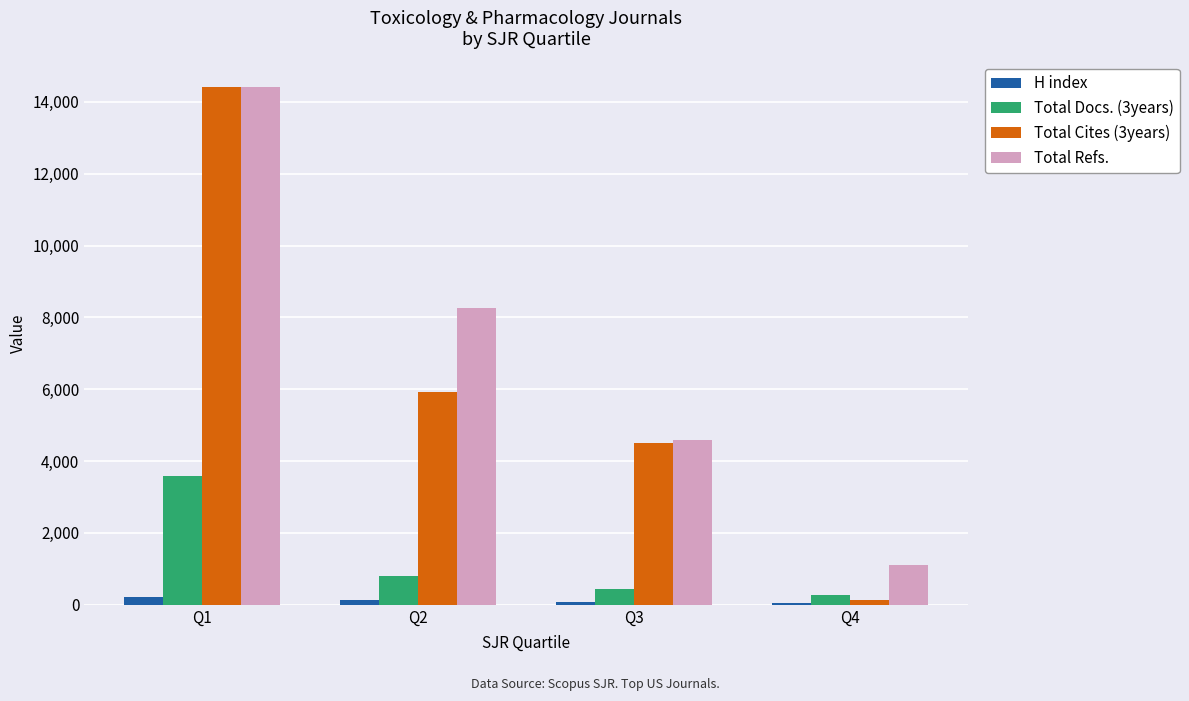

At which label is Total Refs. closest to 7751?

Q2